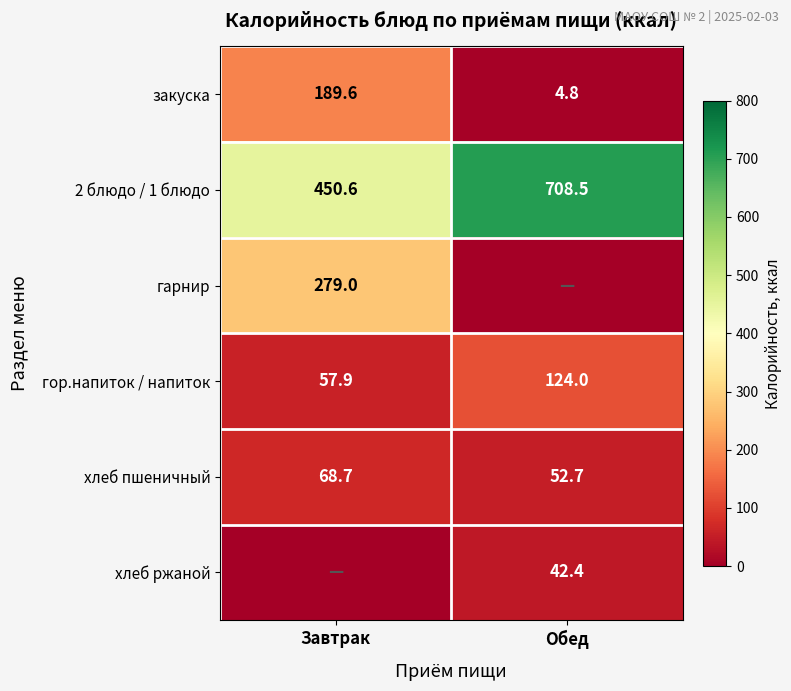

What is the lowest value of the хлеб пшеничный series?

52.7